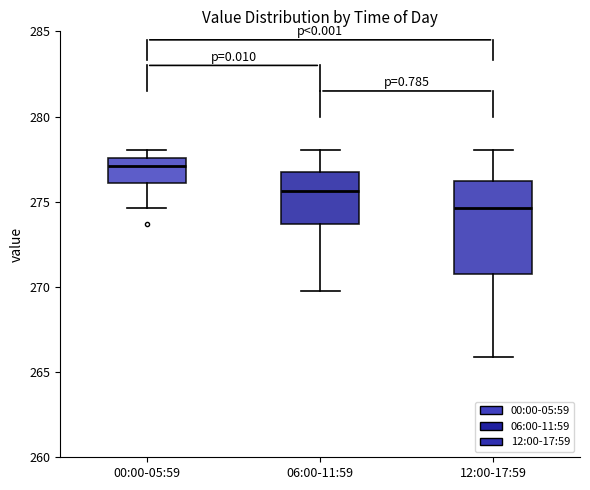

Which box is the tallest, from its lower edge to its upper edge?

12:00-17:59